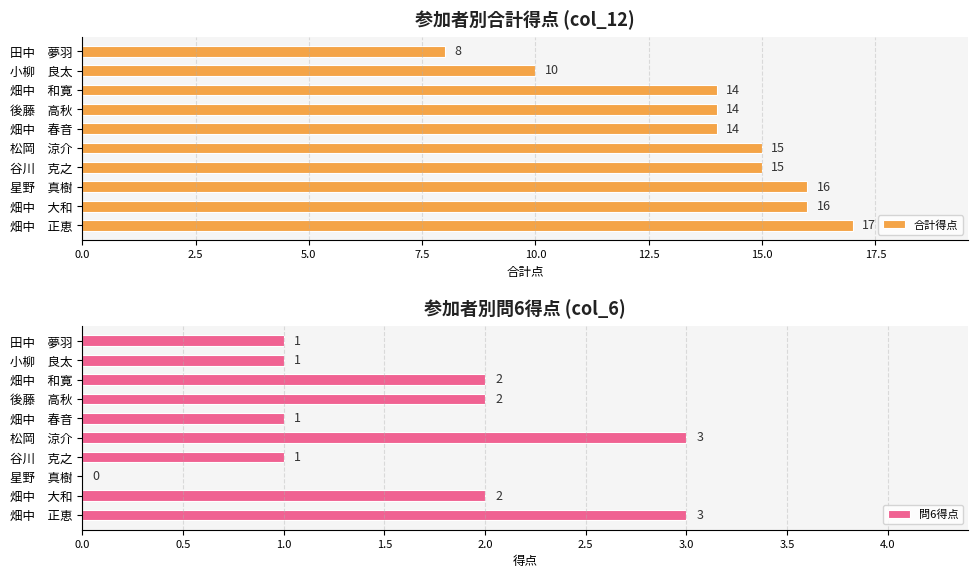

How many distinct data groups are displayed?

2